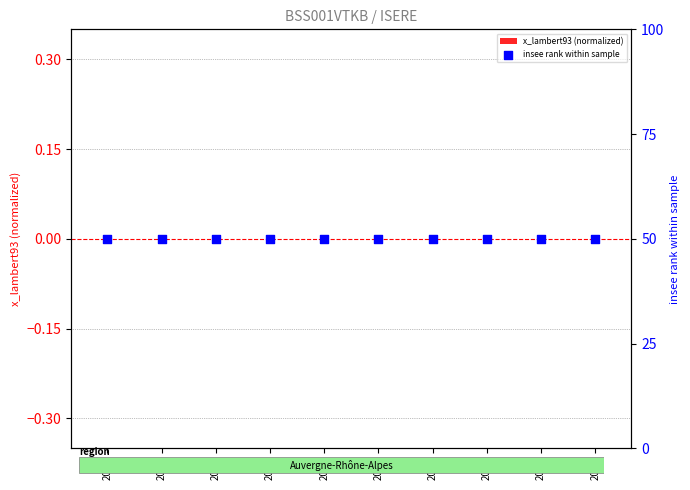

Which series has the largest Y range (max minus min)?

x_lambert93 (normalized)